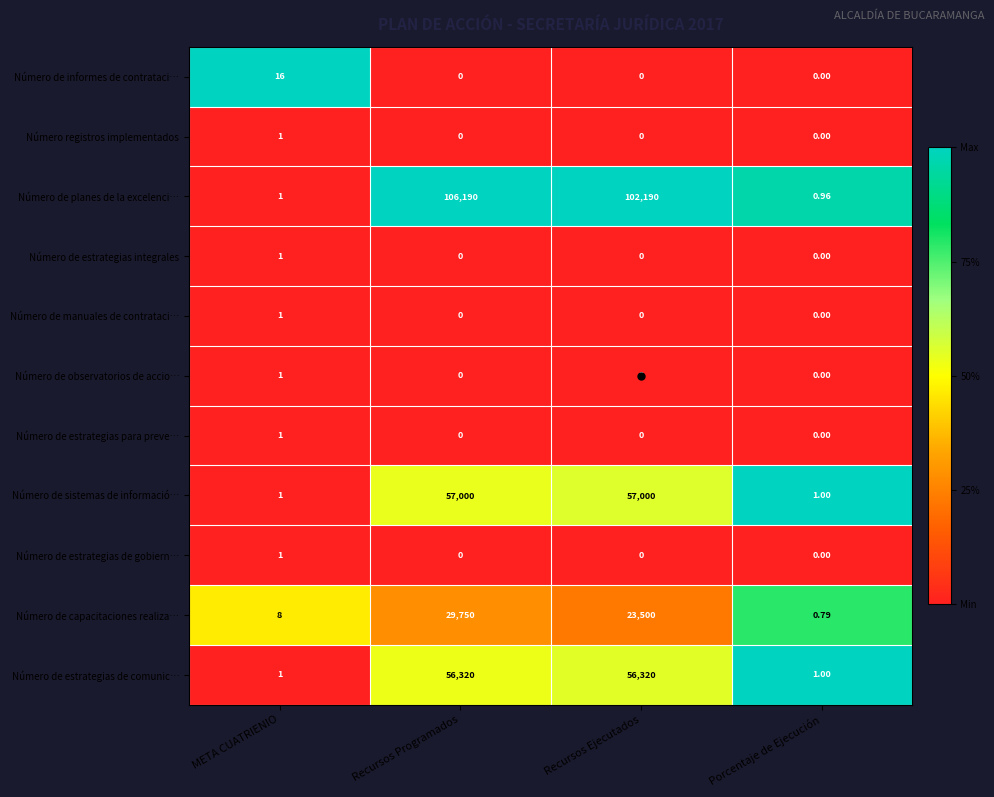

What is the total value across all series at Porcentaje de Ejecución?

3.8